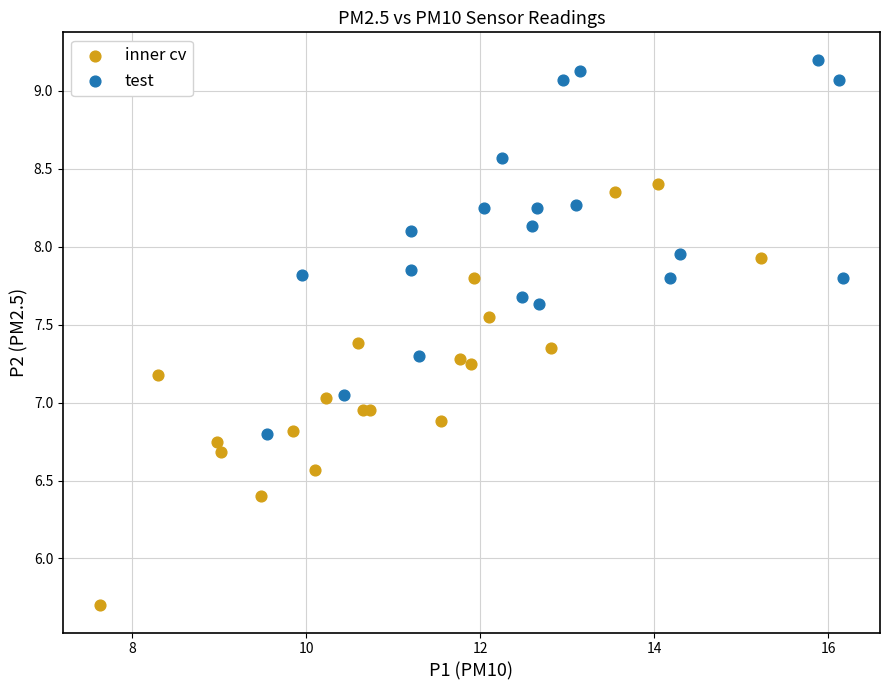

Which series reaches the maximum Y coordinate?

test